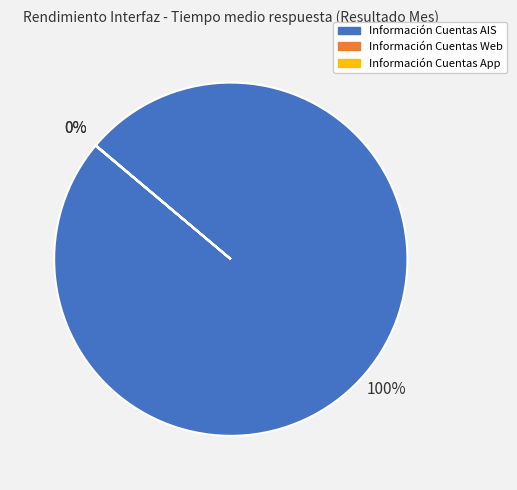

To the nearest percent, what is the difference between the largest and smallest slice percentages?

100%